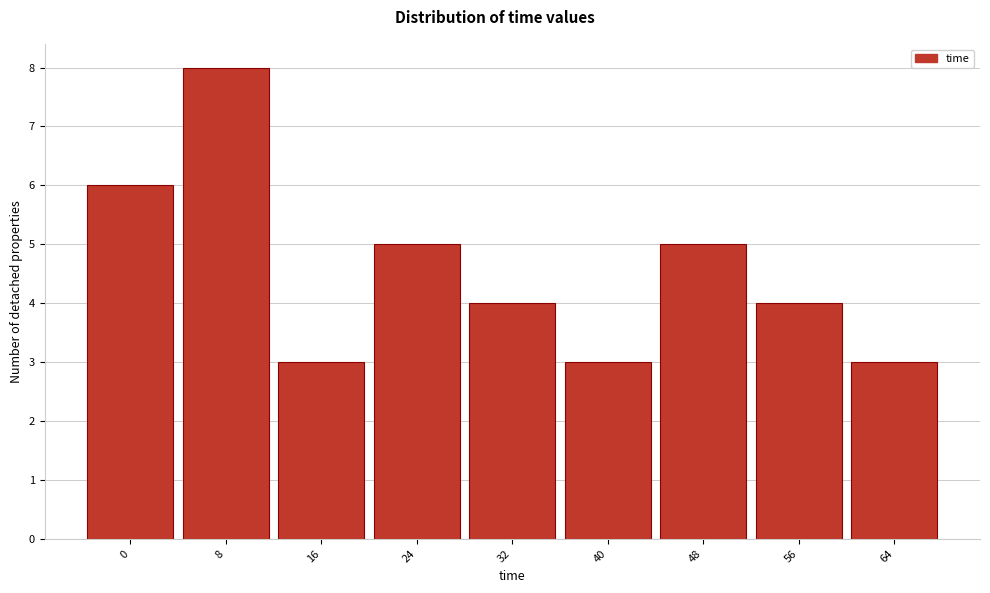

Reading left to right, what are all the values shown in this chart?

6	8	3	5	4	3	5	4	3